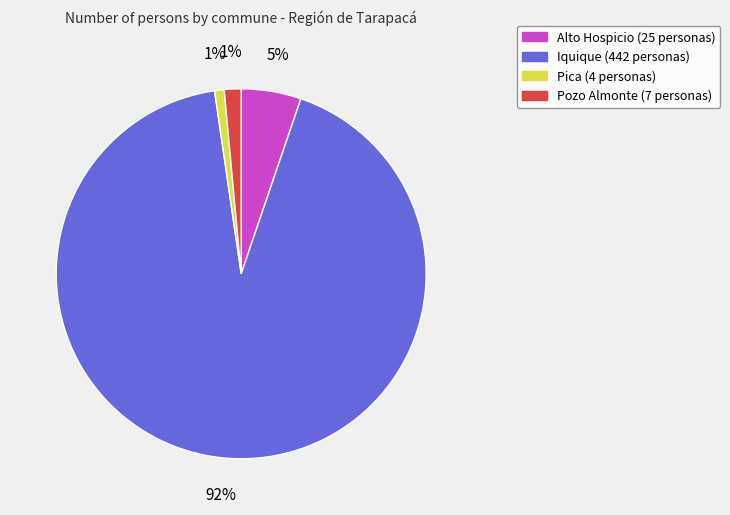

True or false: Alto Hospicio accounts for 5% of the total.

True